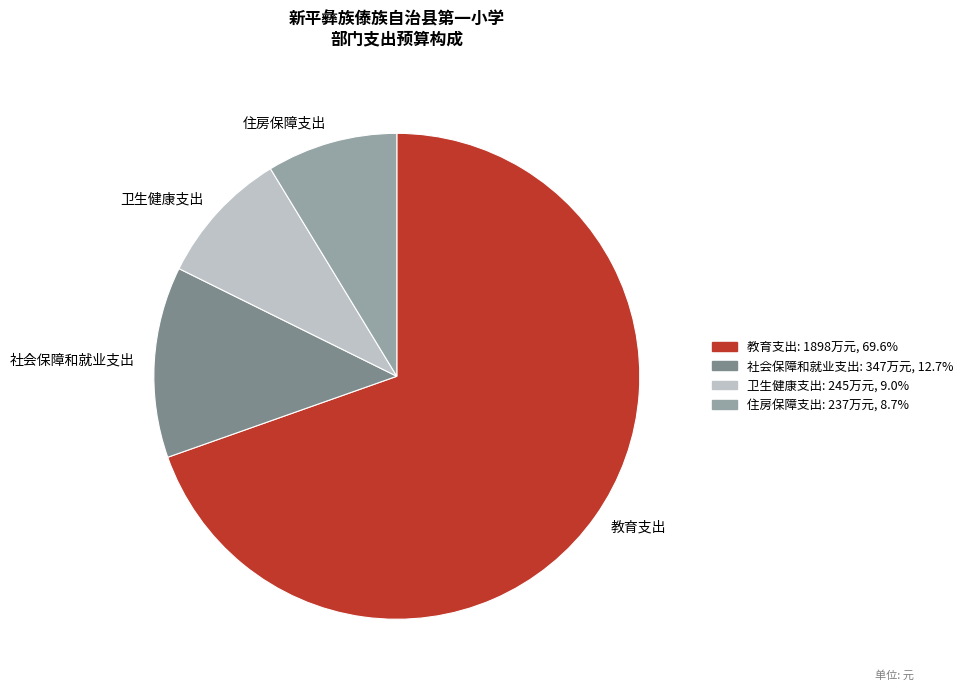

Is it true that 社会保障和就业支出 is 13% of the pie?

True